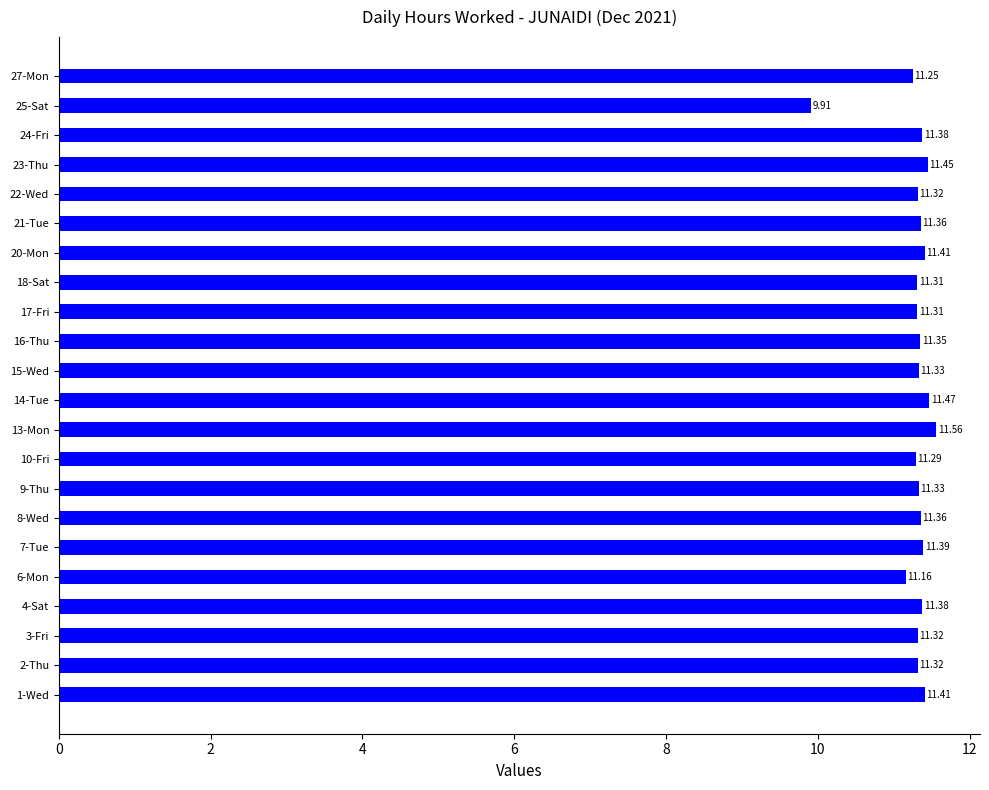

What is the ratio of the value at 25-Sat to the value at 20-Mon?

0.9